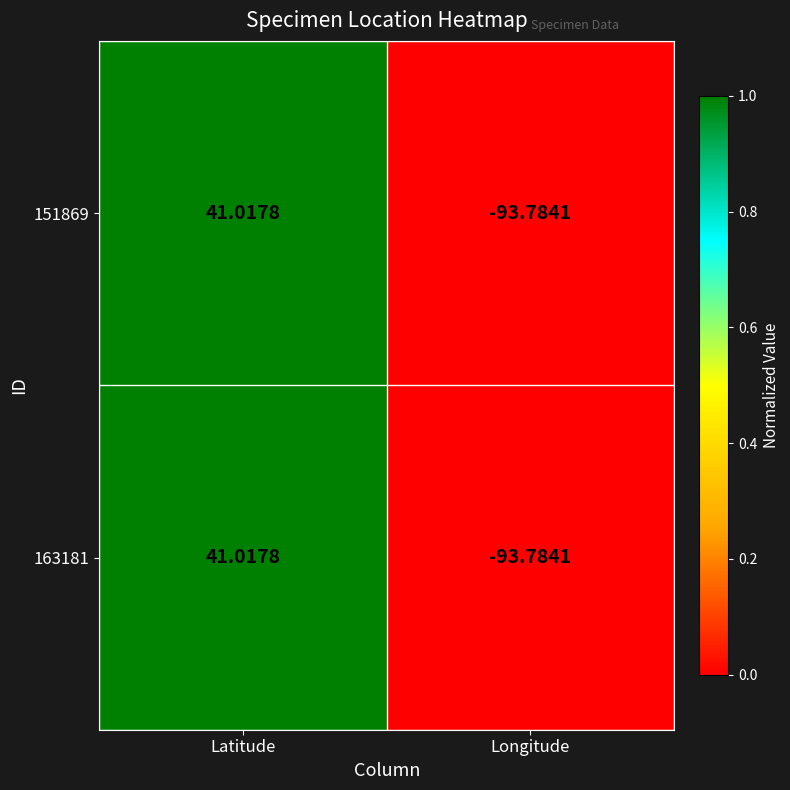

At which label does 151869 first exceed 41?

Latitude